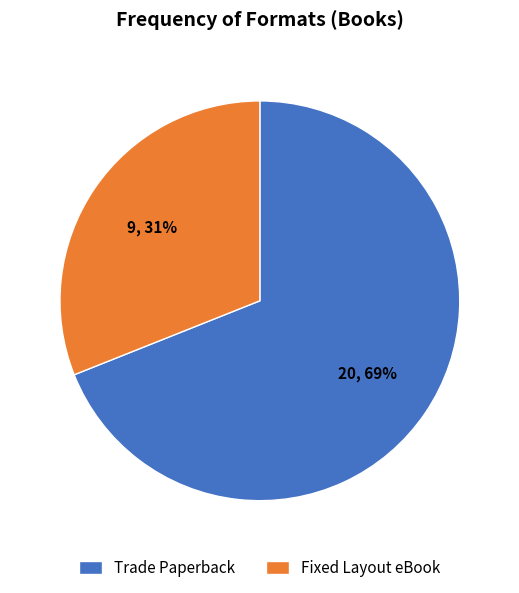

What is the smallest slice in the pie chart?

Fixed Layout eBook